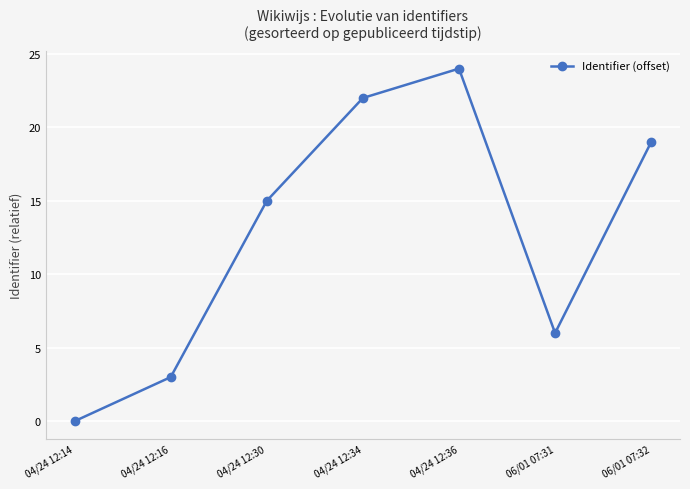

Rank the categories by value from lowest to highest.

04/24 12:14, 04/24 12:16, 06/01 07:31, 04/24 12:30, 06/01 07:32, 04/24 12:34, 04/24 12:36